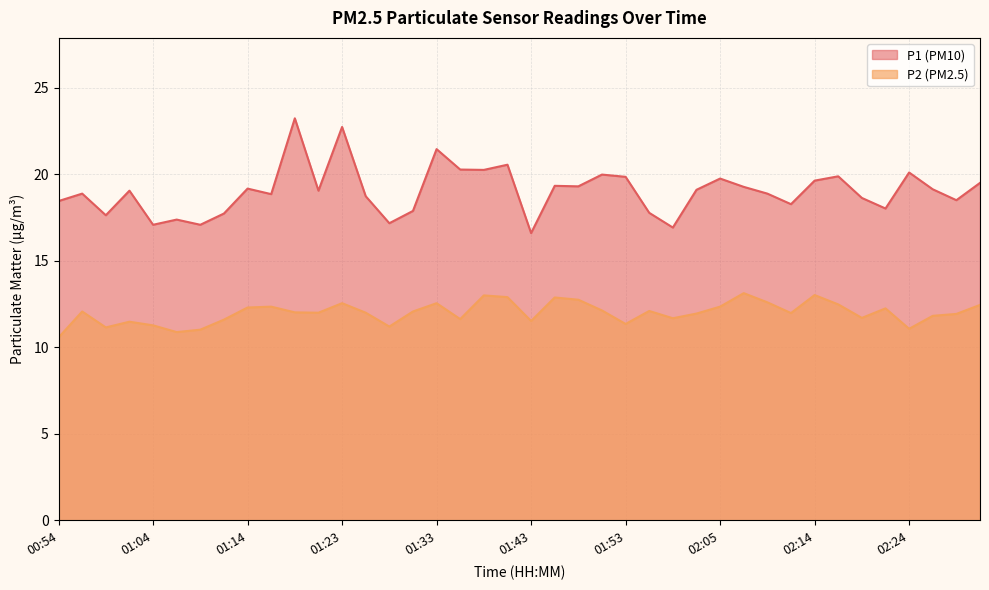

Where does the P2 series first go above 12?

00:57